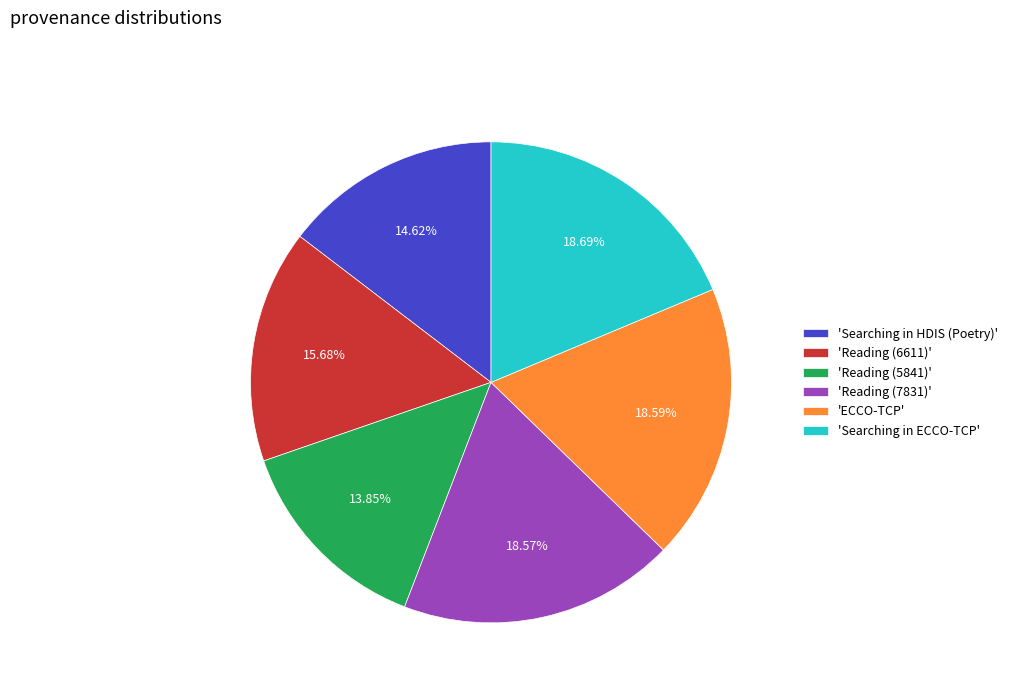

Is the sum of 'Reading (6611)' and 'Searching in ECCO-TCP' greater than half?

No